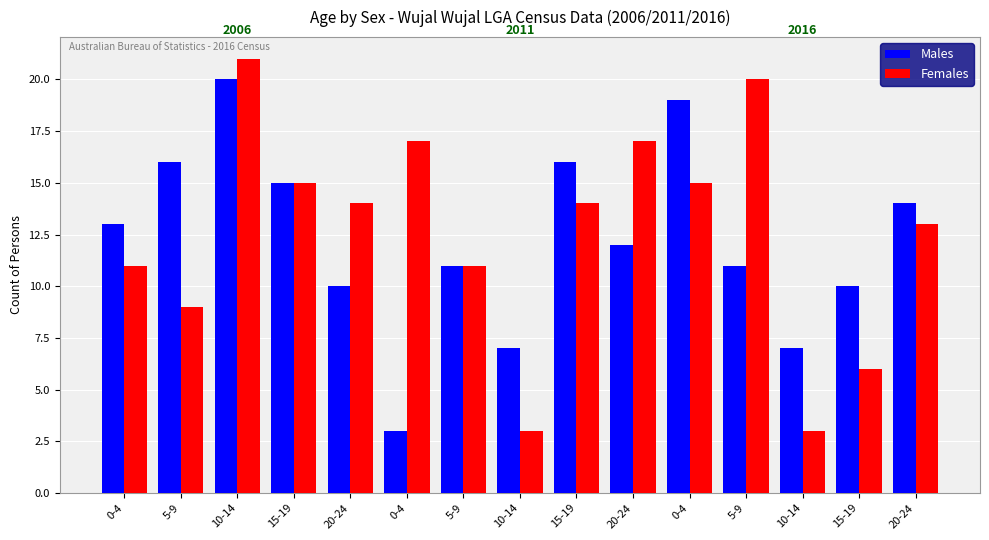

Is the value of Females at 5-9 greater than the value of Males at 20-24?

No